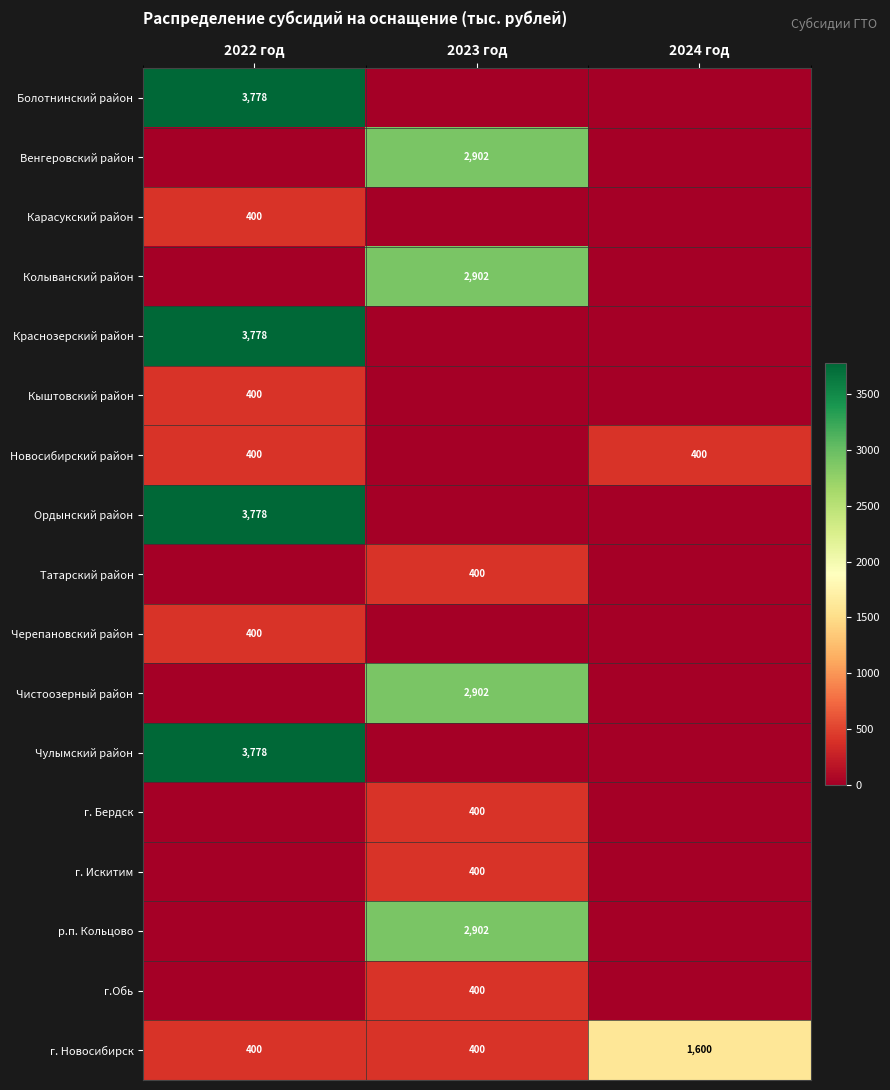

What is the difference between the г. Новосибирск values at 2022 год and 2024 год?

1200